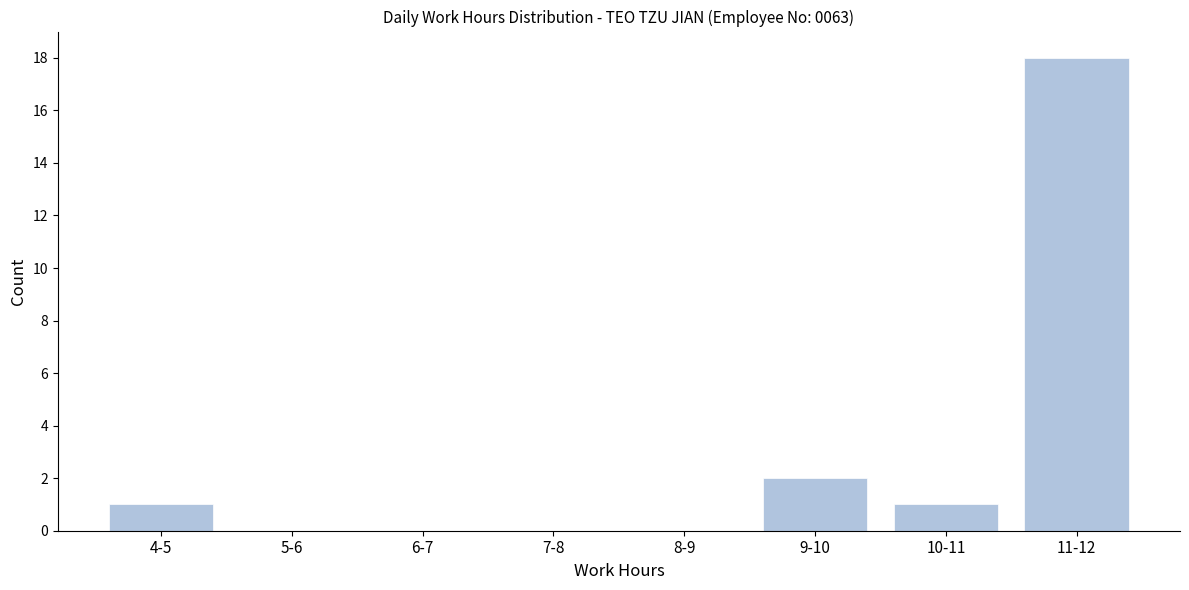

Reading left to right, extract all data points from this chart.

4-5=1	5-6=0	6-7=0	7-8=0	8-9=0	9-10=2	10-11=1	11-12=18